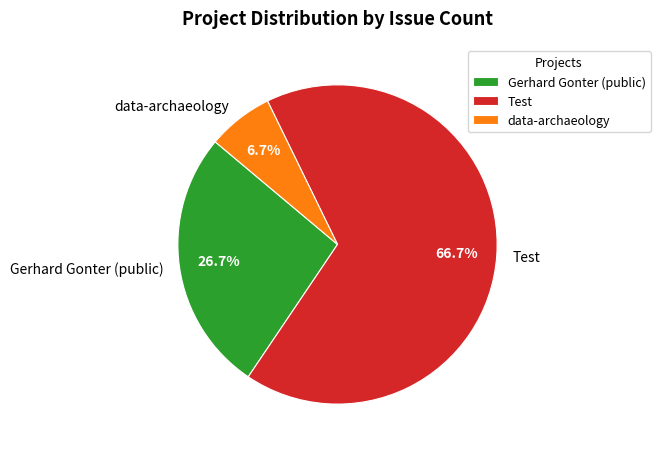

Approximately how many times larger is the value at Test compared to data-archaeology?

10.0